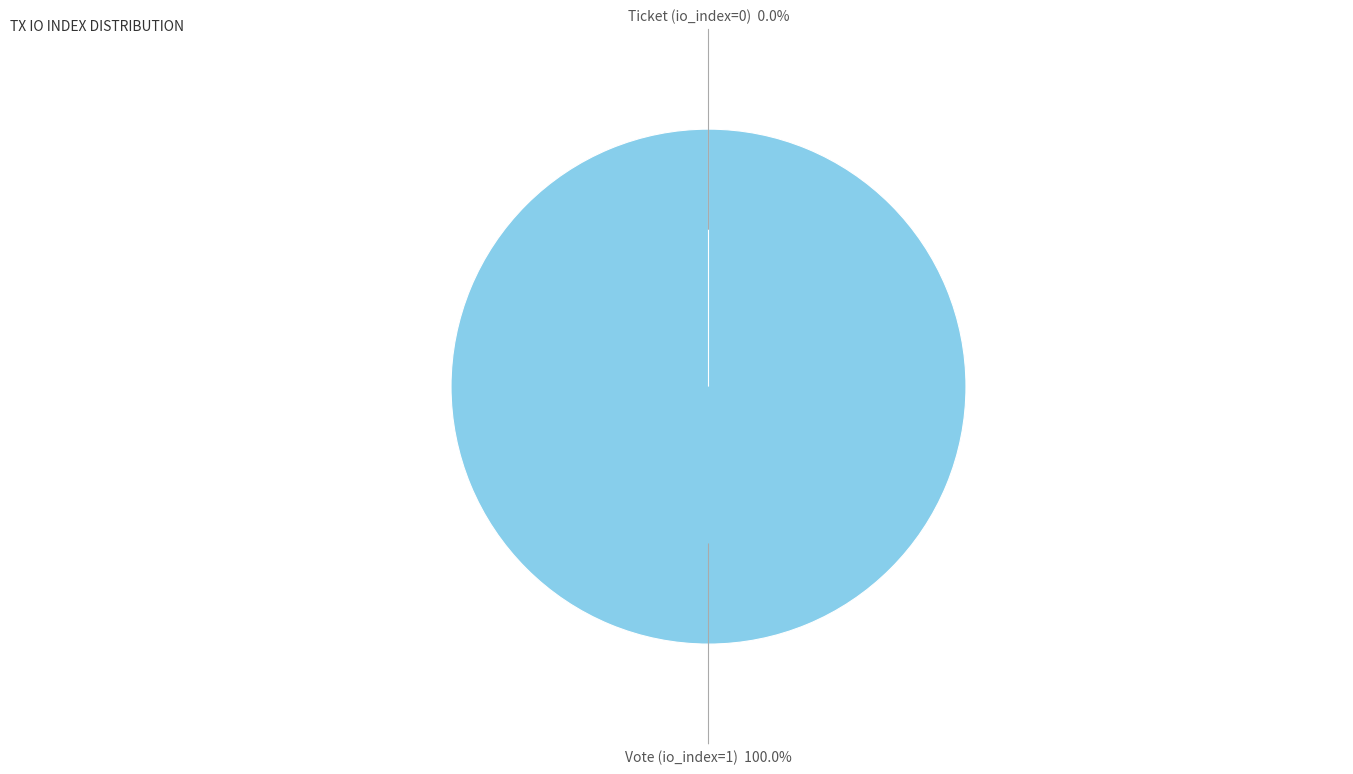

True or false: Vote (io_index=1) accounts for 100% of the total.

True